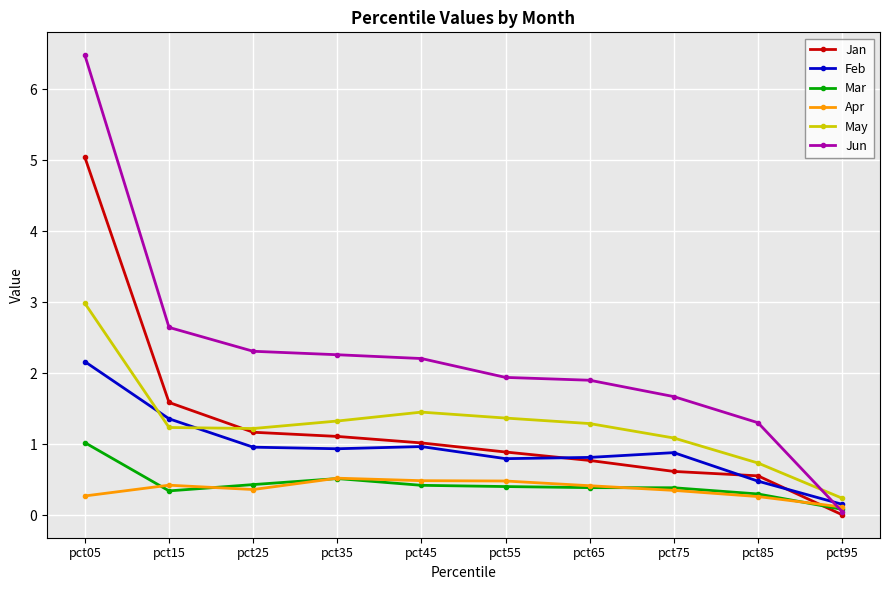

Between which two adjacent categories do Mar and Apr first intersect?

pct05 and pct15